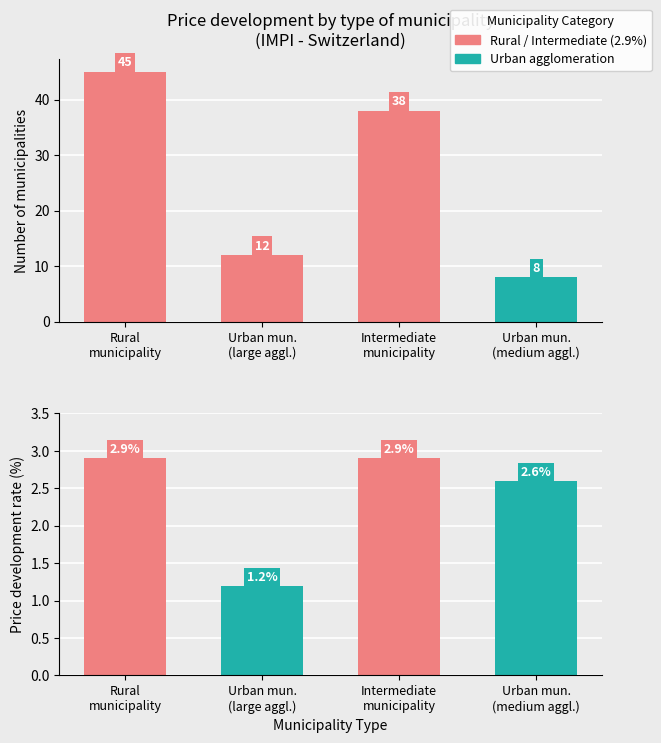

Where is Price Development Rate nearest to the value 2?

Urban mun.
(medium aggl.)